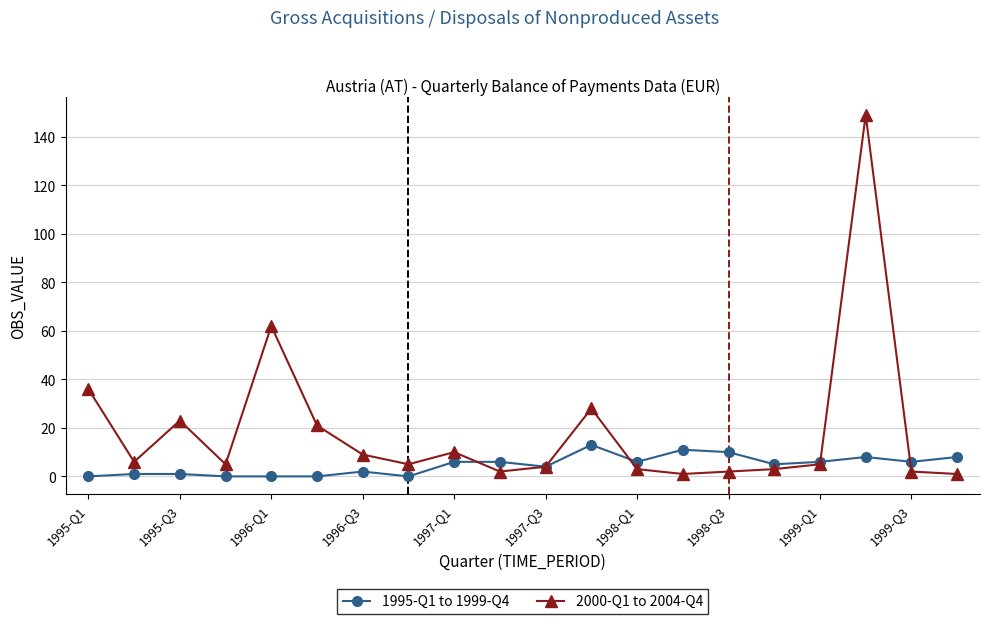

Which series has the widest spread of values?

2000-Q1 to 2004-Q4